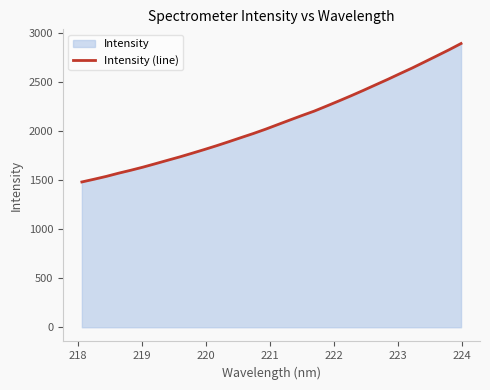

What is the minimum value shown in the chart?

1481.3